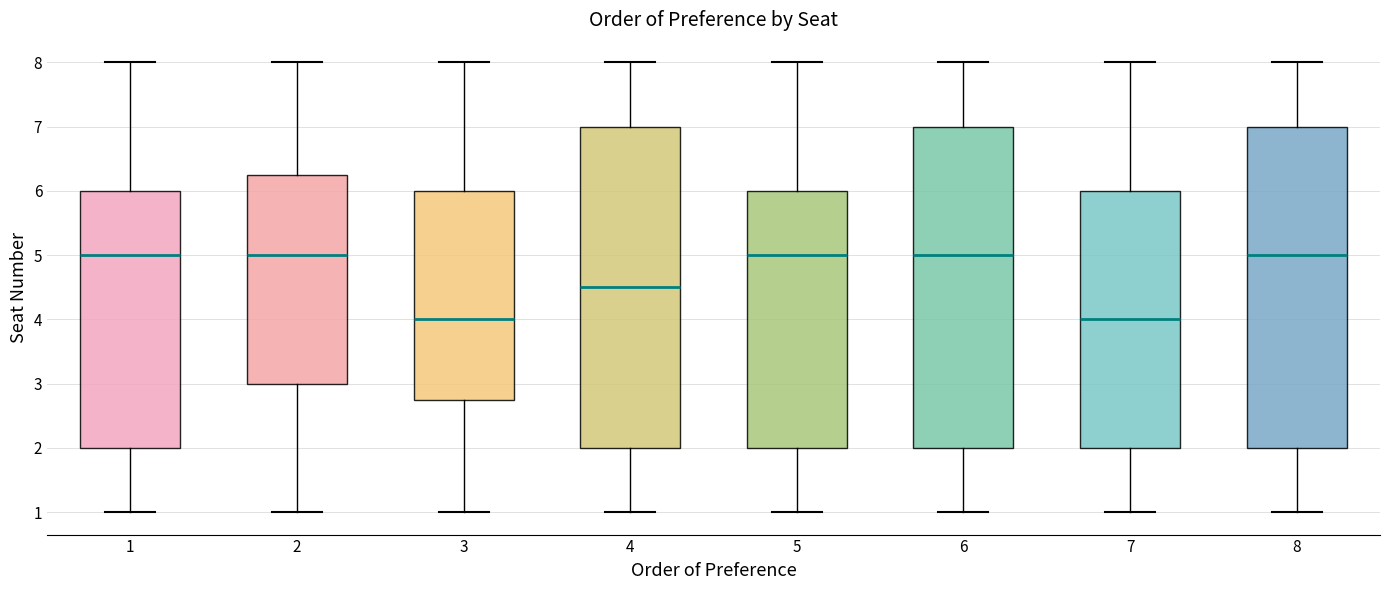

Reading left to right, read every box against the y-axis: the position of its median line, the range the box covers, and the ends of its whiskers. The values are not printed on the chart, so give them approximately, as read against the axis.

1: median 5.0, box 2.0 to 6.0, whiskers 1.0 to 8.0
2: median 5.0, box 3.0 to 6.3, whiskers 1.0 to 8.0
3: median 4.0, box 2.8 to 6.0, whiskers 1.0 to 8.0
4: median 4.5, box 2.0 to 7.0, whiskers 1.0 to 8.0
5: median 5.0, box 2.0 to 6.0, whiskers 1.0 to 8.0
6: median 5.0, box 2.0 to 7.0, whiskers 1.0 to 8.0
7: median 4.0, box 2.0 to 6.0, whiskers 1.0 to 8.0
8: median 5.0, box 2.0 to 7.0, whiskers 1.0 to 8.0